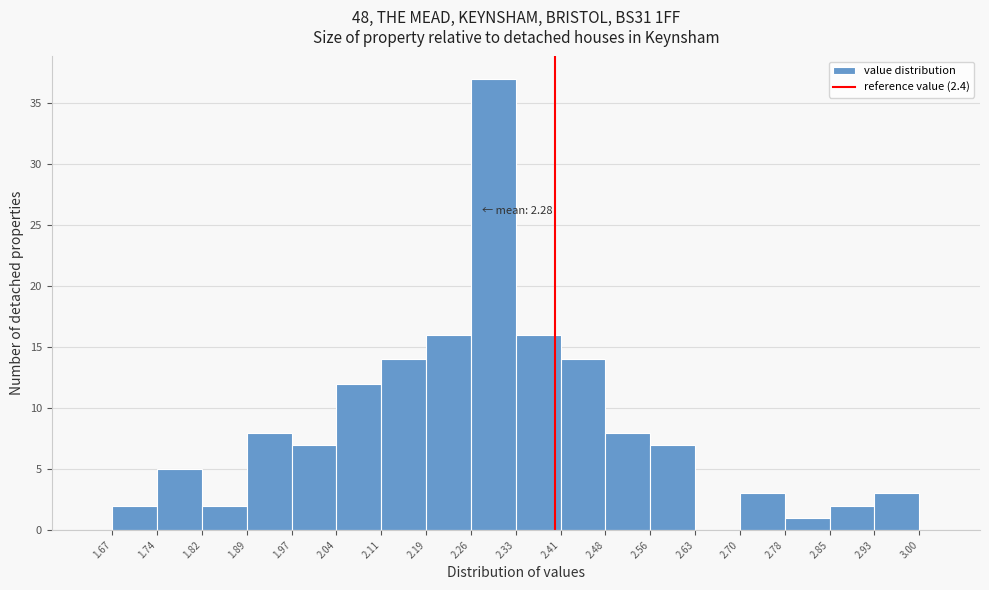

Which range on the x-axis has the tallest bar?

2.26 to 2.33